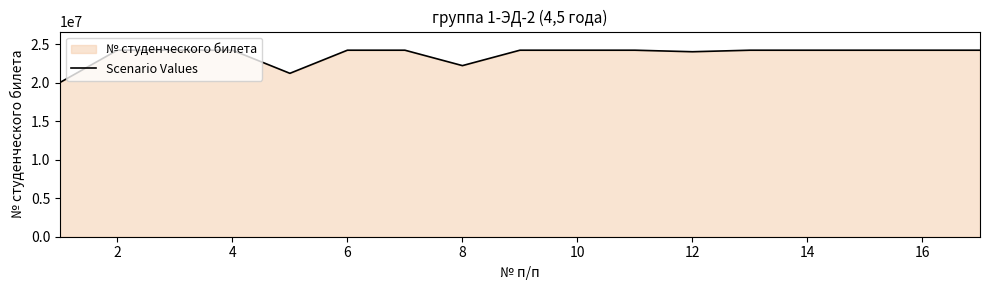

Is it true that the value at 10 is 24200635?

True